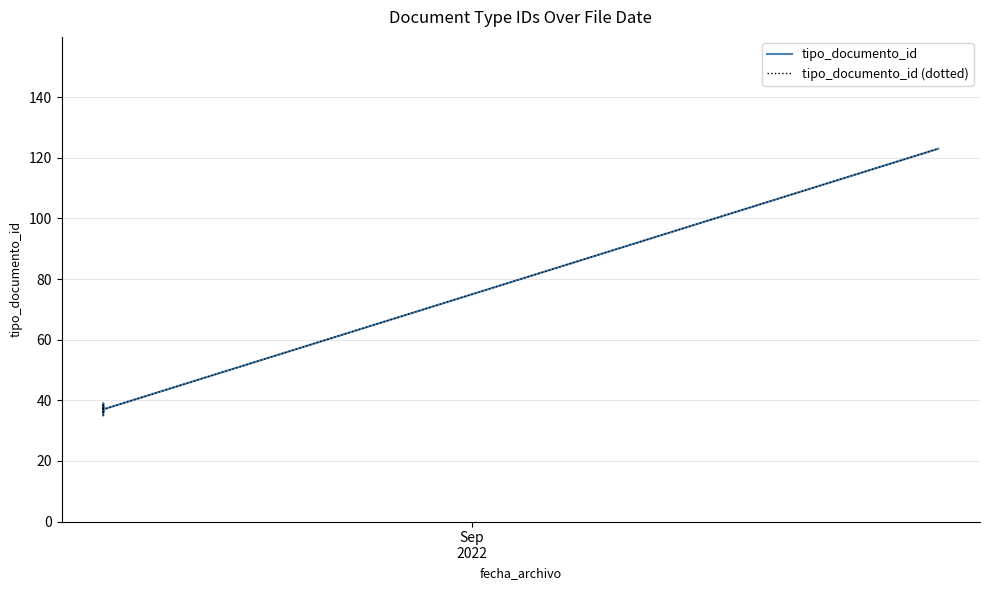

Between 3 and 5, which series saw the biggest shift?

tipo_documento_id